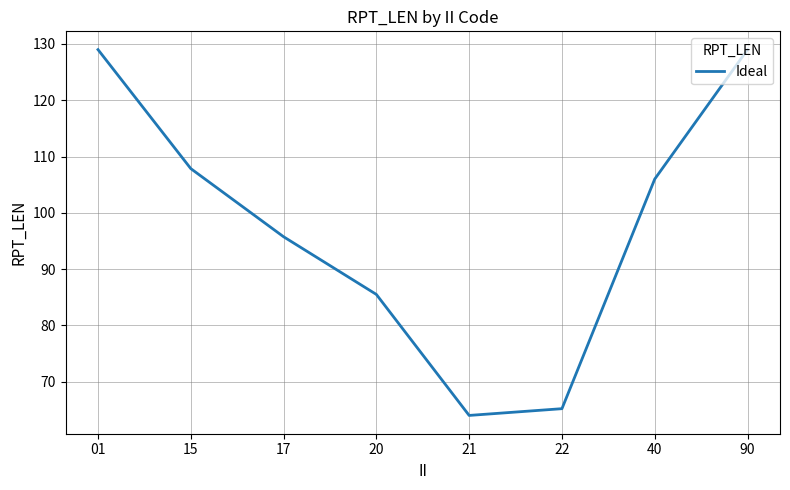

At which label does the data first exceed 106?

01